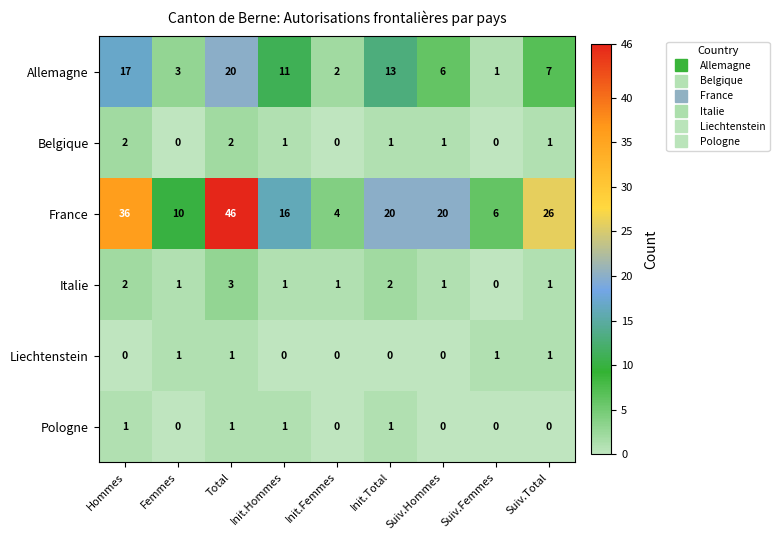

What is the highest value of the Allemagne series?

20